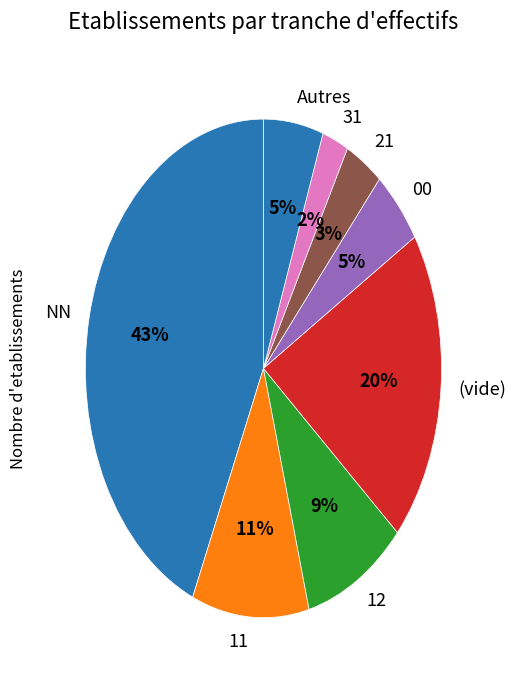

To the nearest percent, what is the combined percentage of 00 and 11?

16%